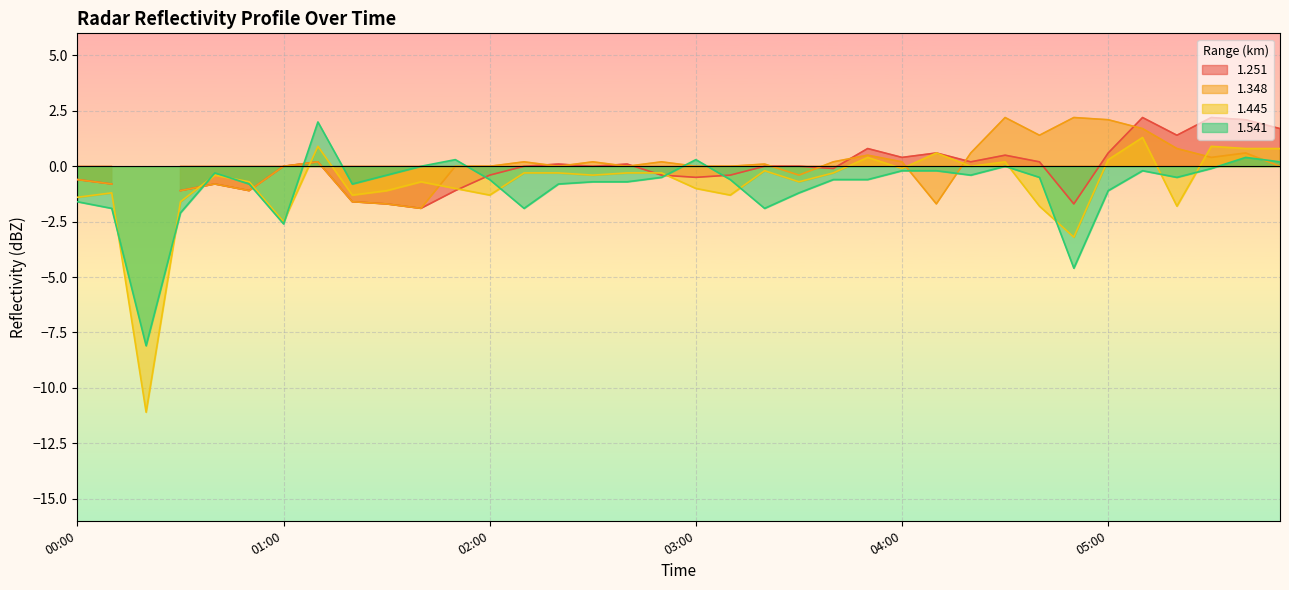

In 1.541, how many points are lower than both neighbors (excluding endpoints)?

8